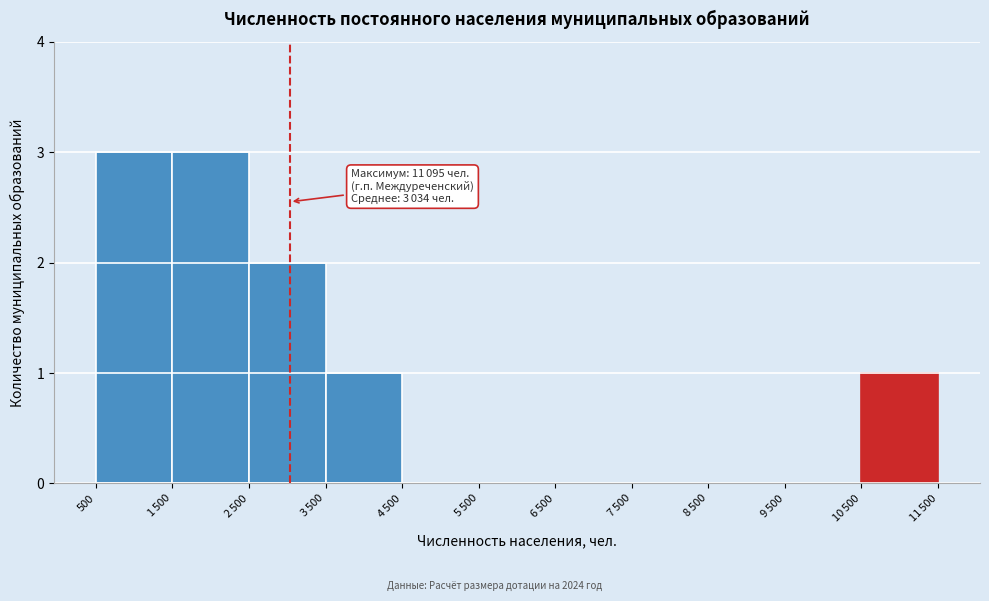

What is the greatest value displayed?

3